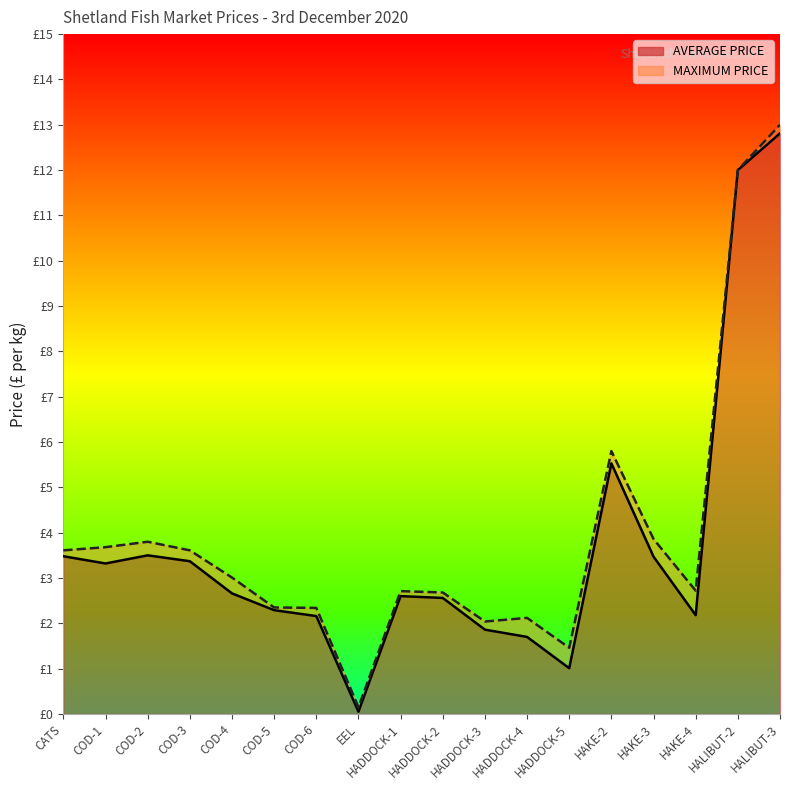

Which series has the largest range (max minus min)?

MAXIMUM PRICE